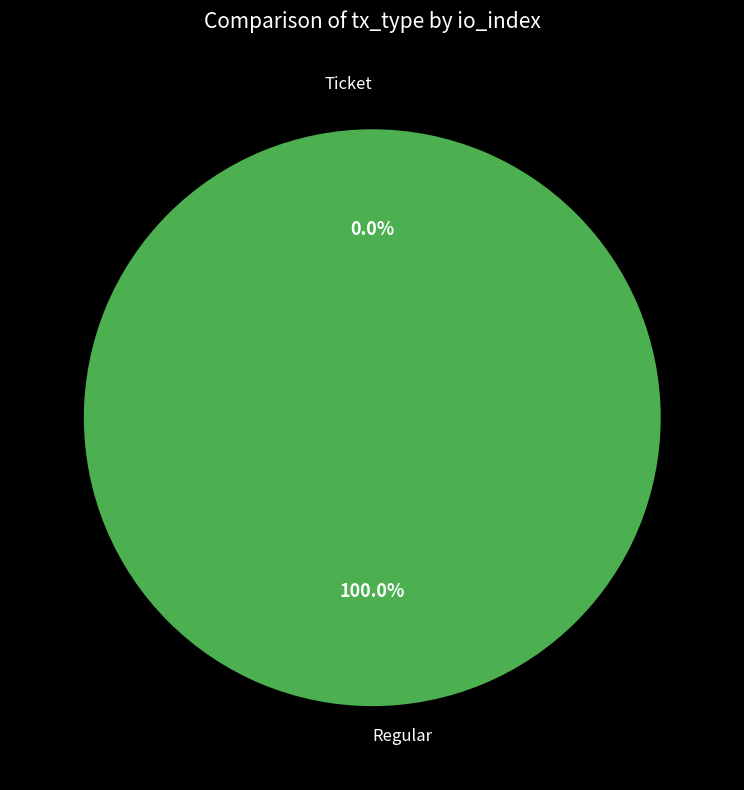

Is it true that Regular is 100% of the pie?

True